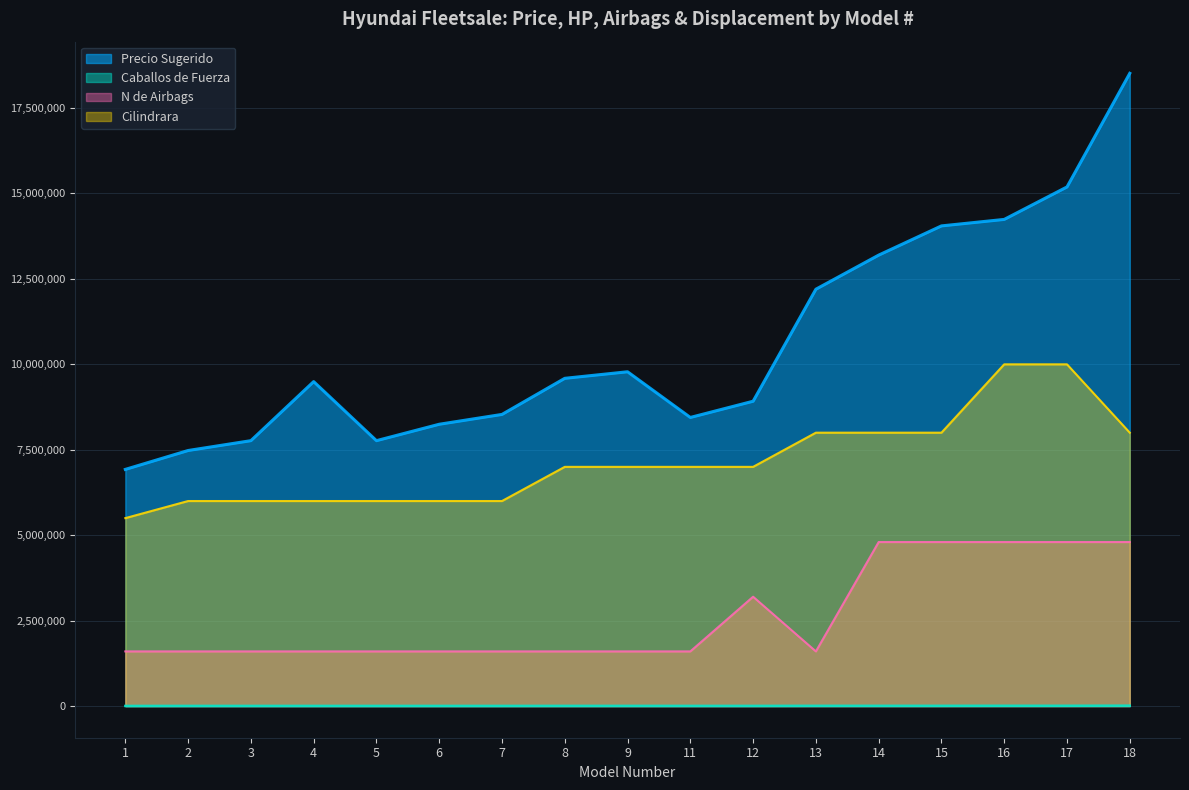

Which category has the lowest value in the Cilindrara series?

1